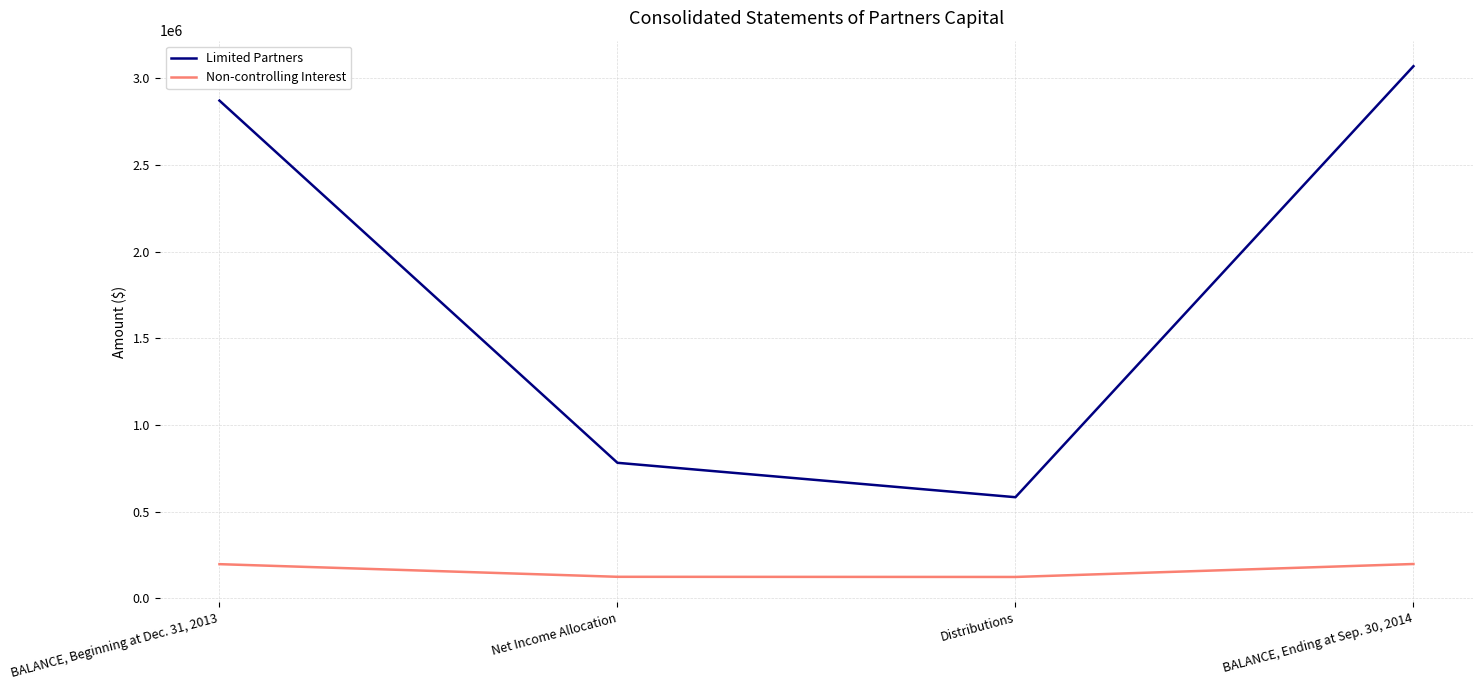

Is this an area chart (filled region under the line)?

No